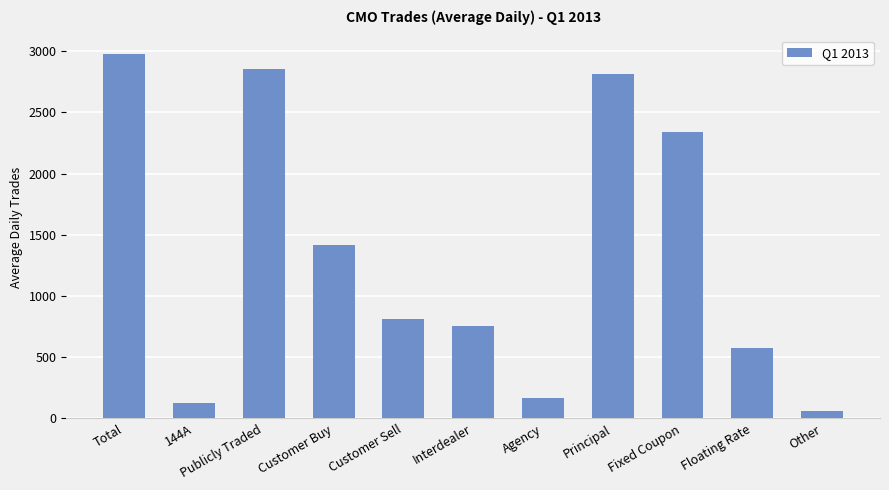

True or false: the data shows 1305.1 at Customer Sell.

False